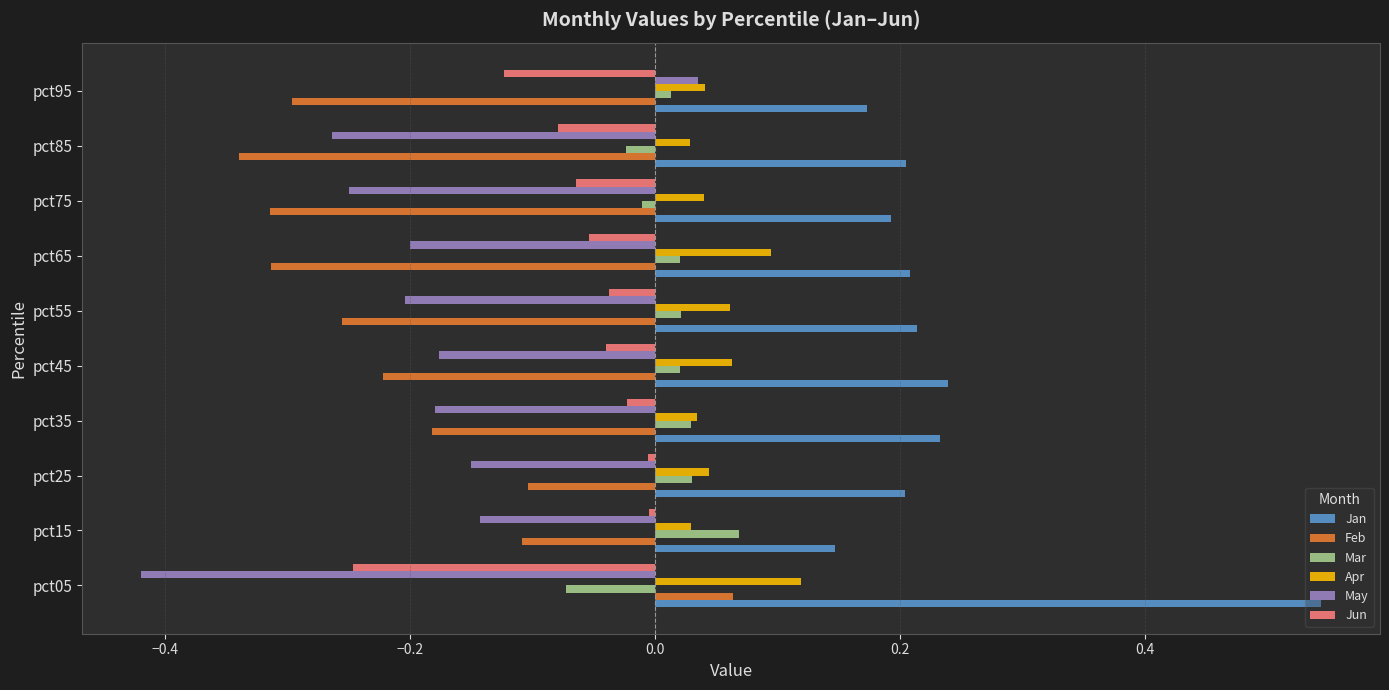

Between pct05 and pct85, which series saw the biggest shift?

Feb